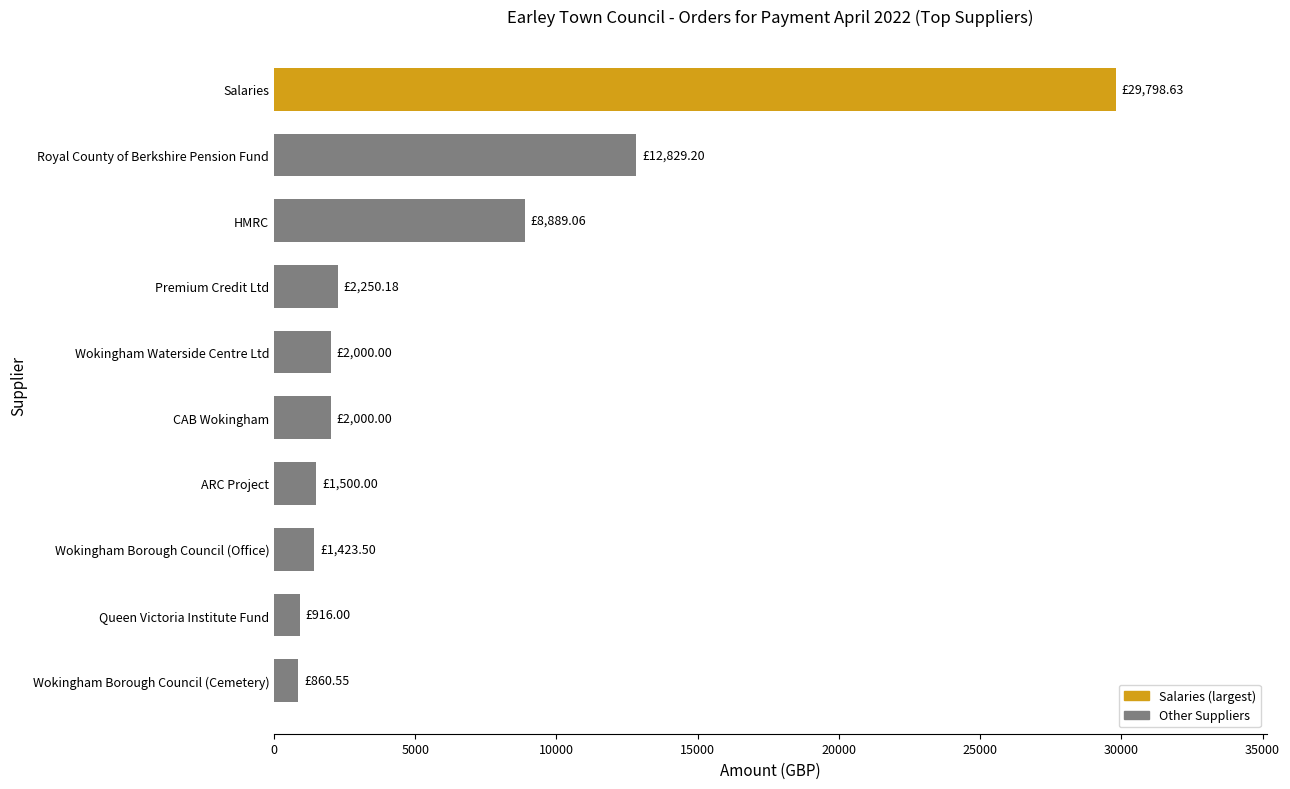

Where is the data nearest to the value 15329?

Royal County of Berkshire Pension Fund